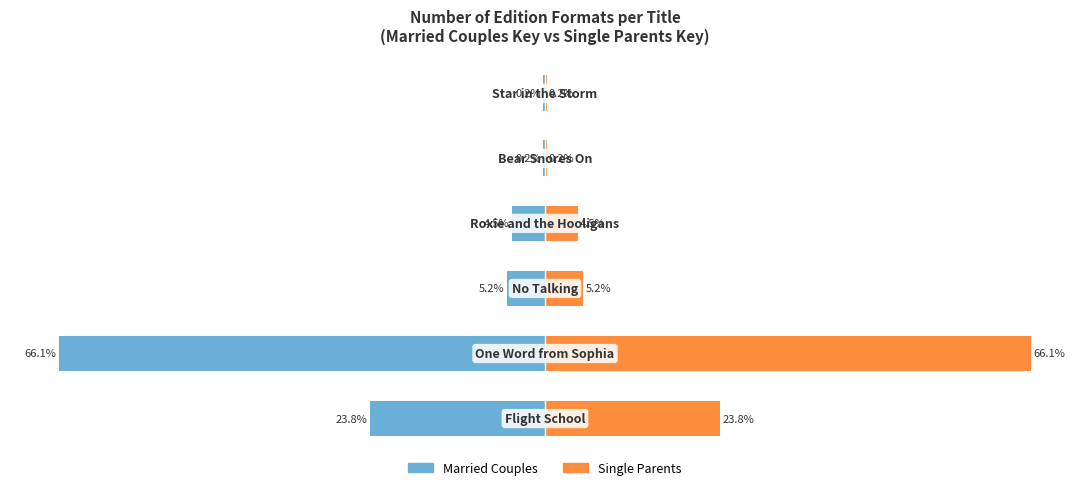

Rank the series at 3 from highest to lowest value.

Single Parents, Married Couples